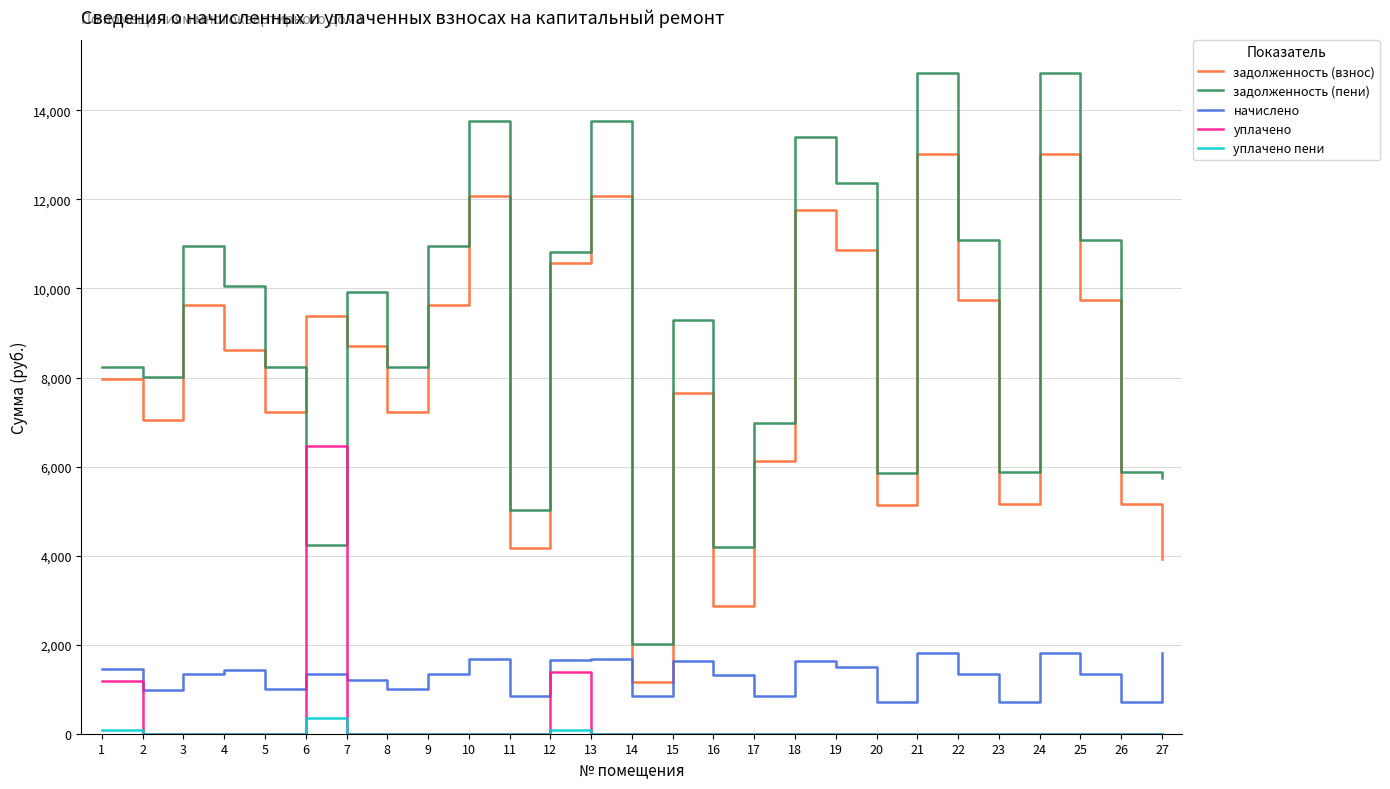

Which series has the largest total across all categories?

задолженность (пени)